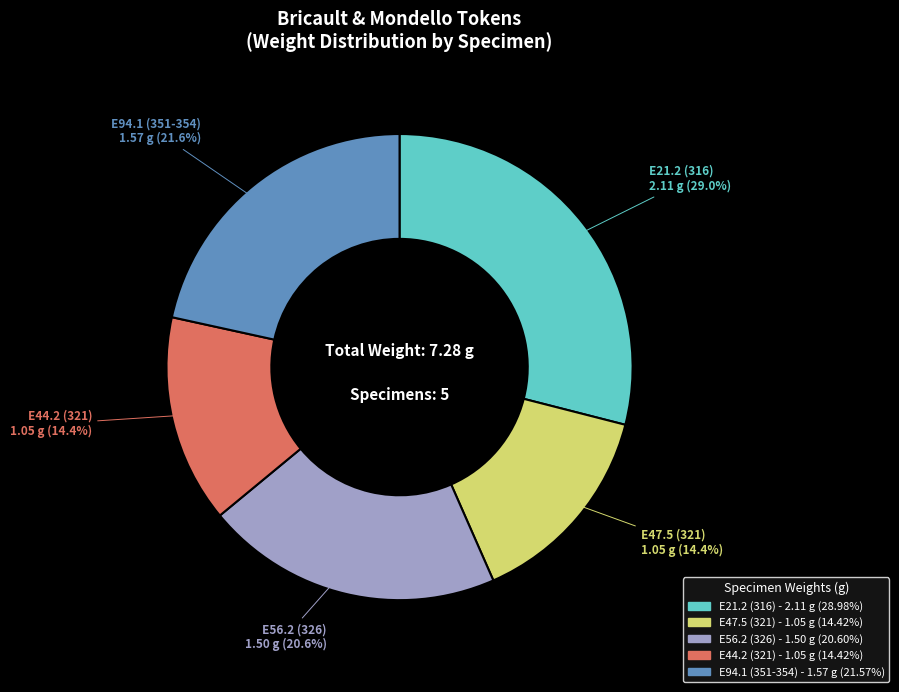

Is there any slice that represents more than half of the pie?

No